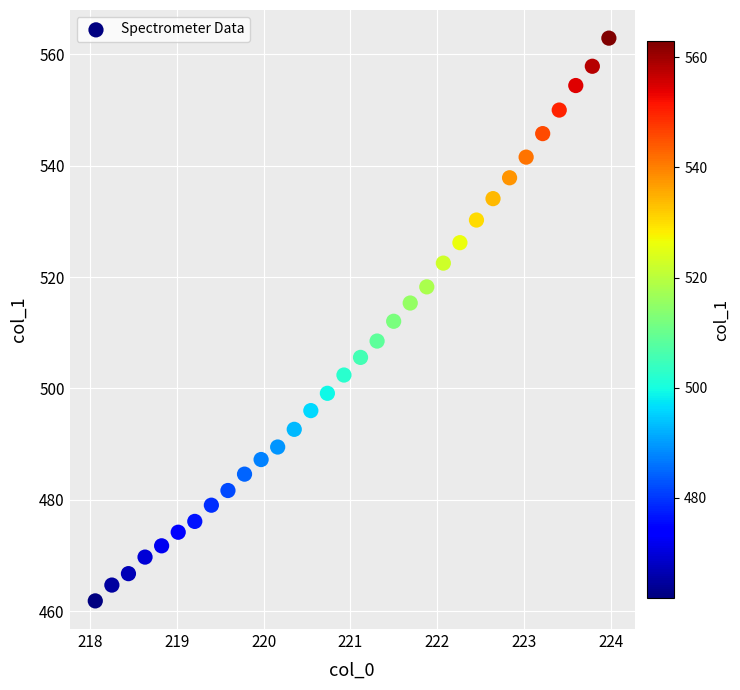

What is the range of Y values (max minus min)?

101.0